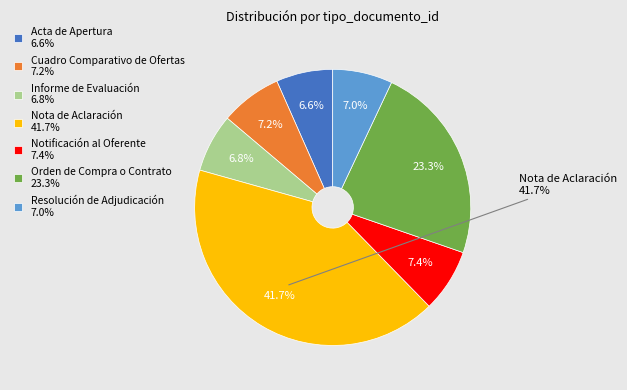

To the nearest percent, what percentage of the pie is Cuadro Comparativo de Ofertas?

7%